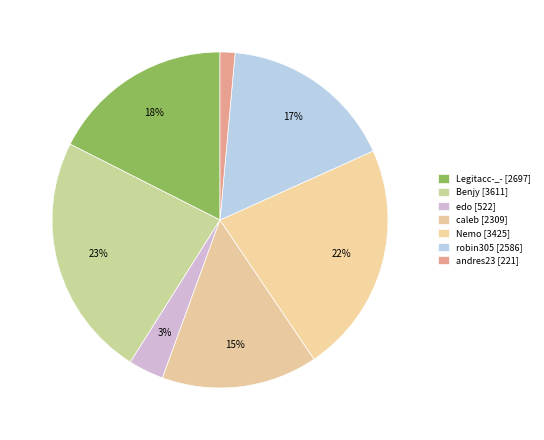

Which slice is the largest?

Benjy